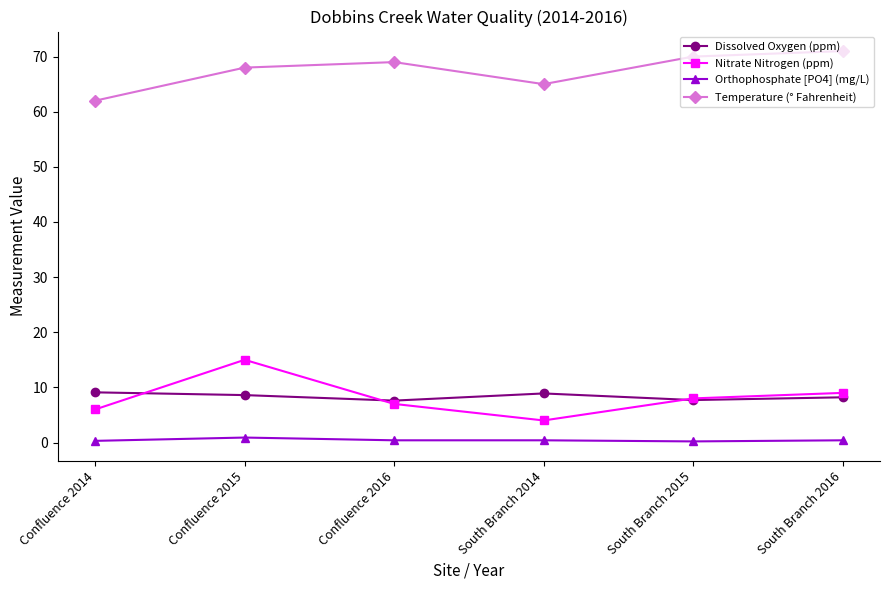

What is the label of the 5th point from the right?

Confluence 2015